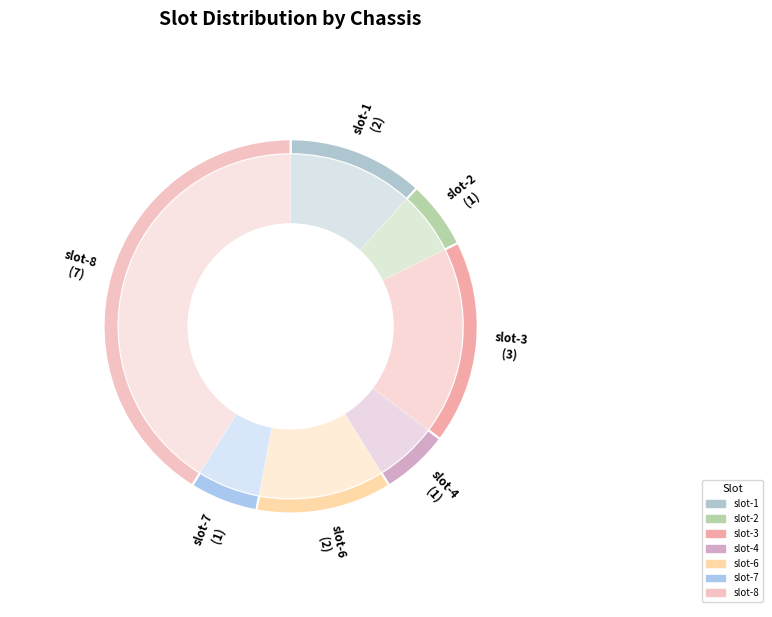

What percentage is NOT represented by slot-1?

88.2%